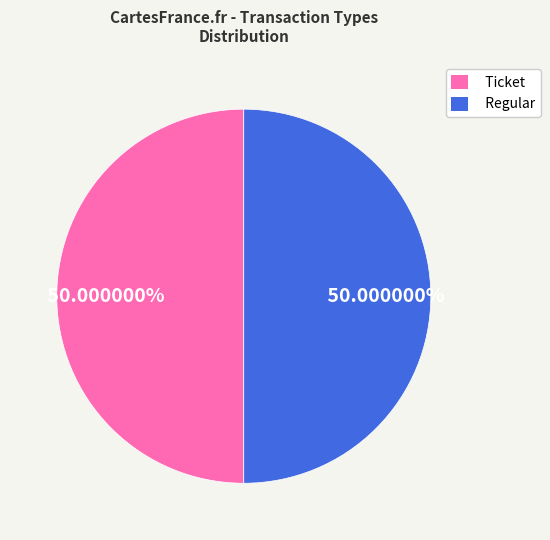

What percentage do Regular and Ticket together represent?

100.0%